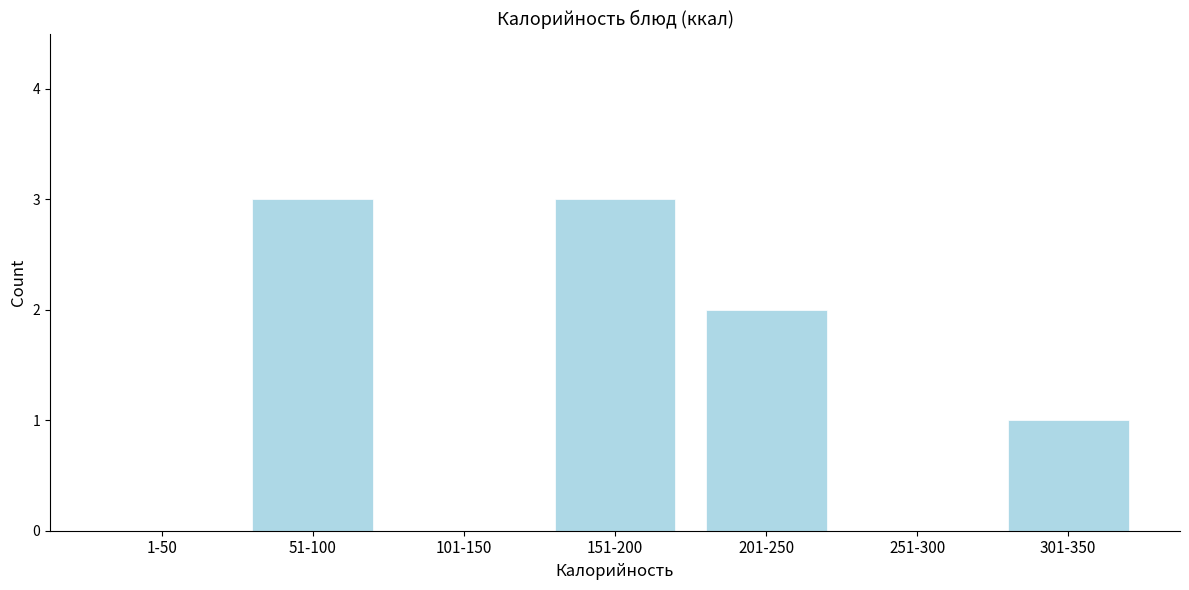

Reading left to right, extract all data points from this chart.

1-50=0	51-100=3	101-150=0	151-200=3	201-250=2	251-300=0	301-350=1